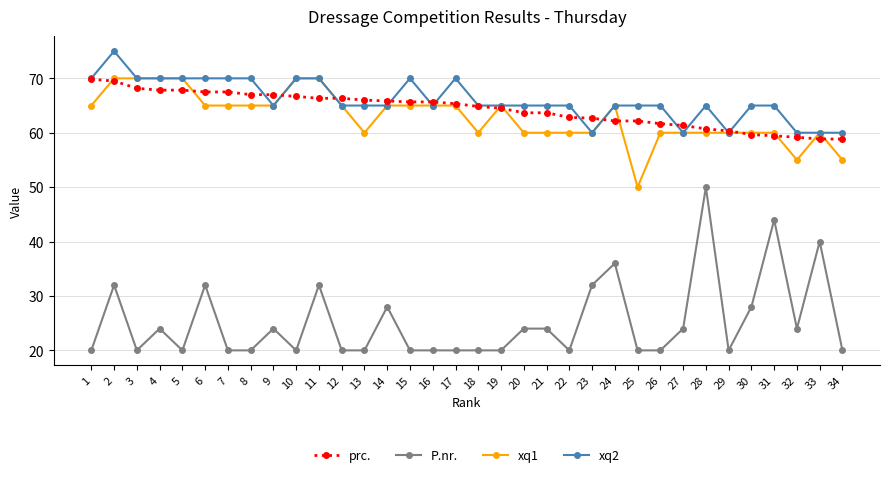

What is the minimum value shown in the chart?

20.0